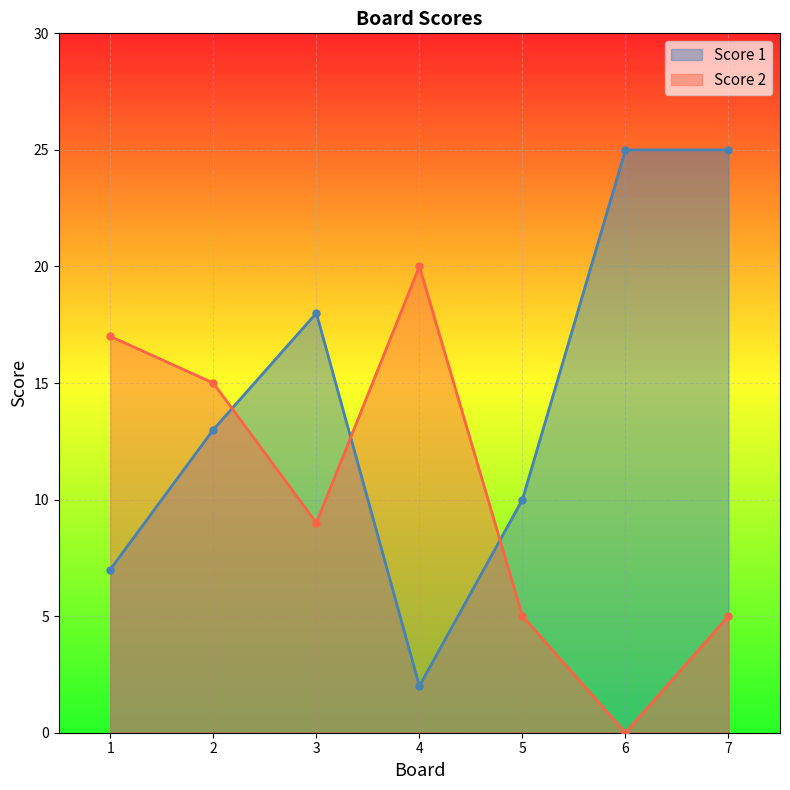

How many lines are shown in the chart?

2